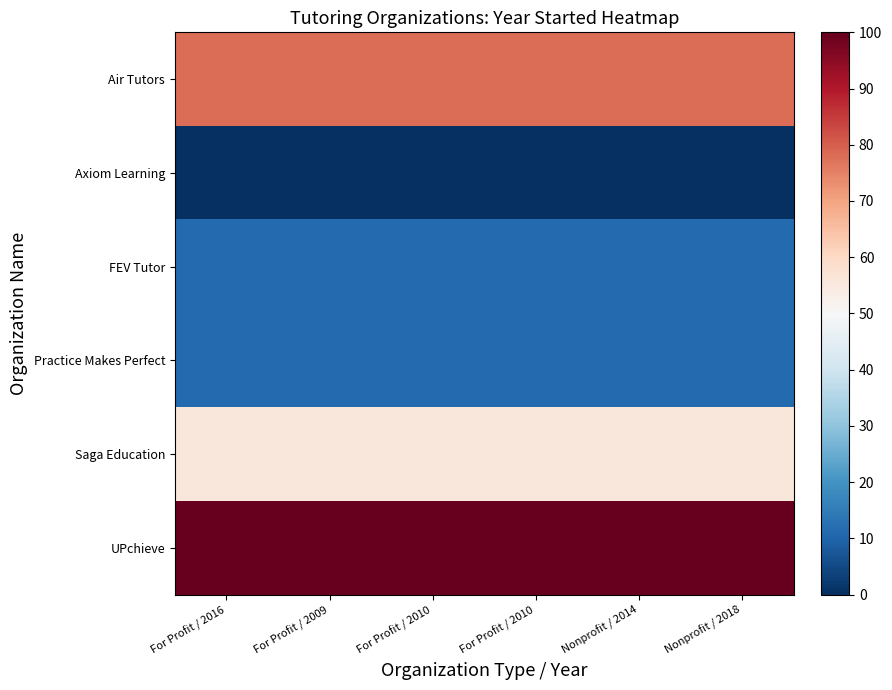

At how many categories does at least one series exceed 81?

6